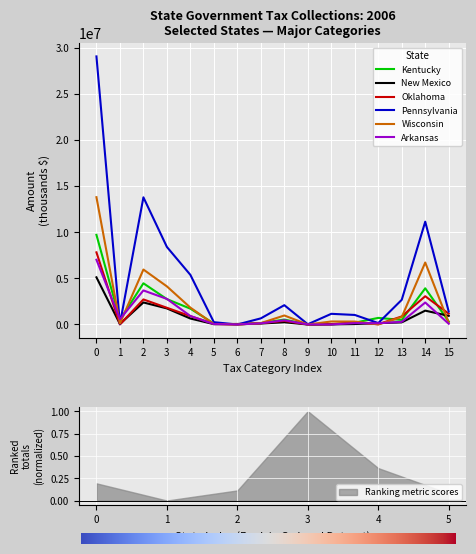

True or false: Wisconsin has a value of 13795044 at 0.

True